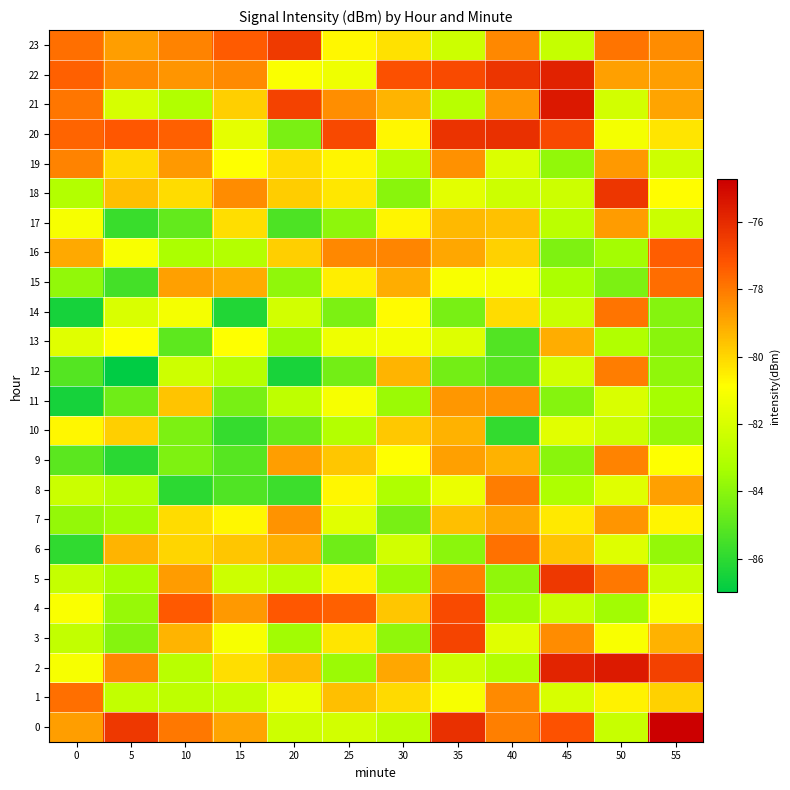

What is the total value across all series at 40?

-1931.8